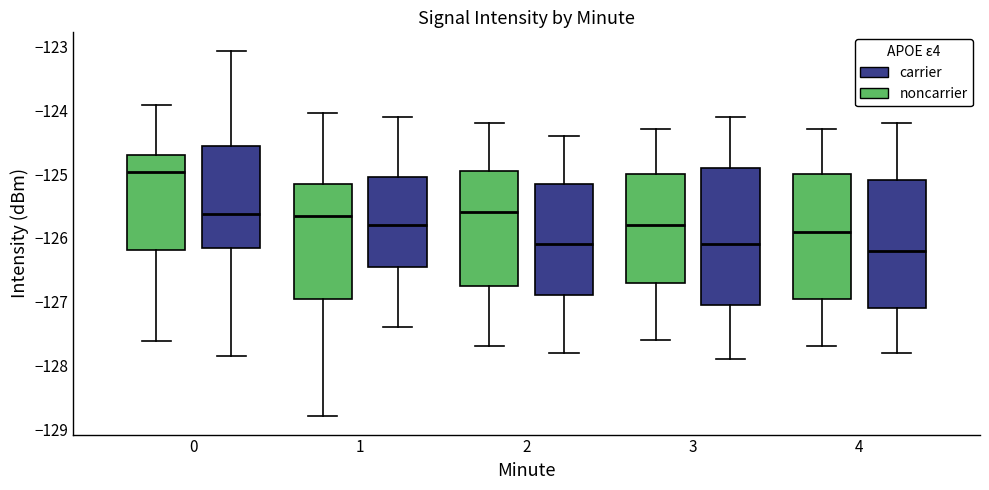

Which box's median line is the highest?

0 (noncarrier)